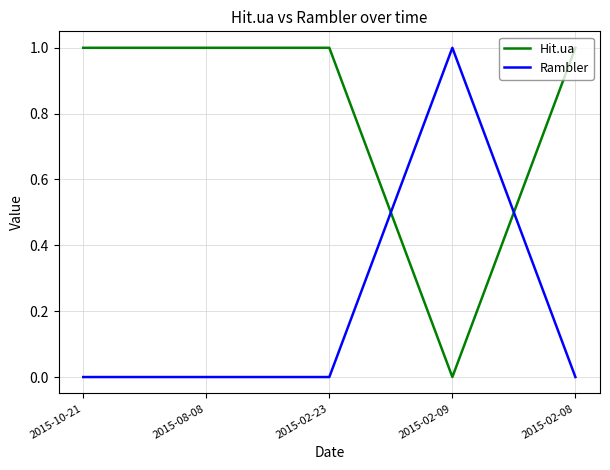

What position from the left is 2015-02-08?

5